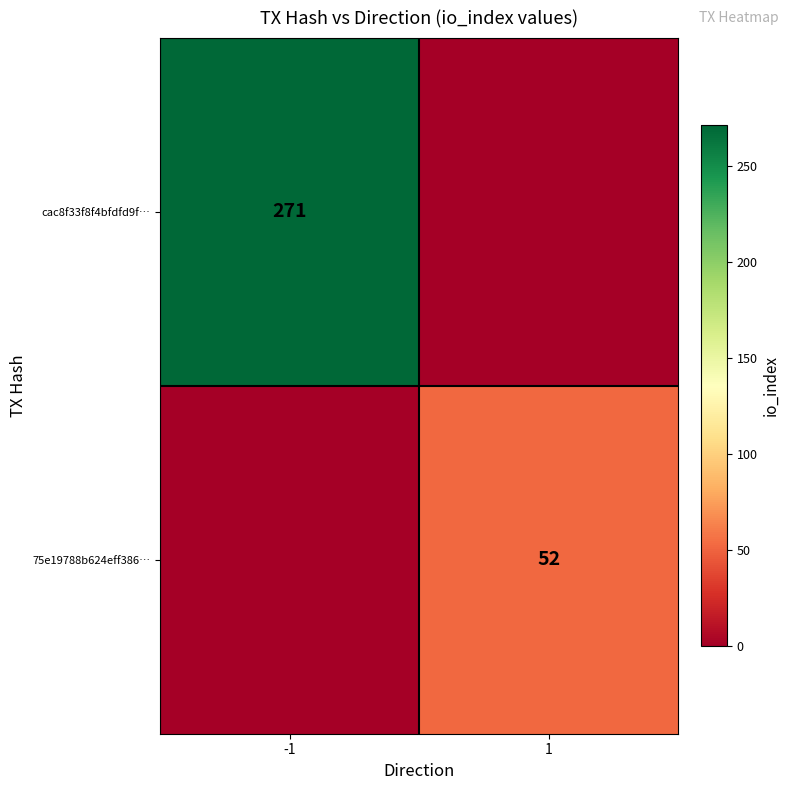

The value of 75e19788b624eff386… at 1 is 52. True or false?

True